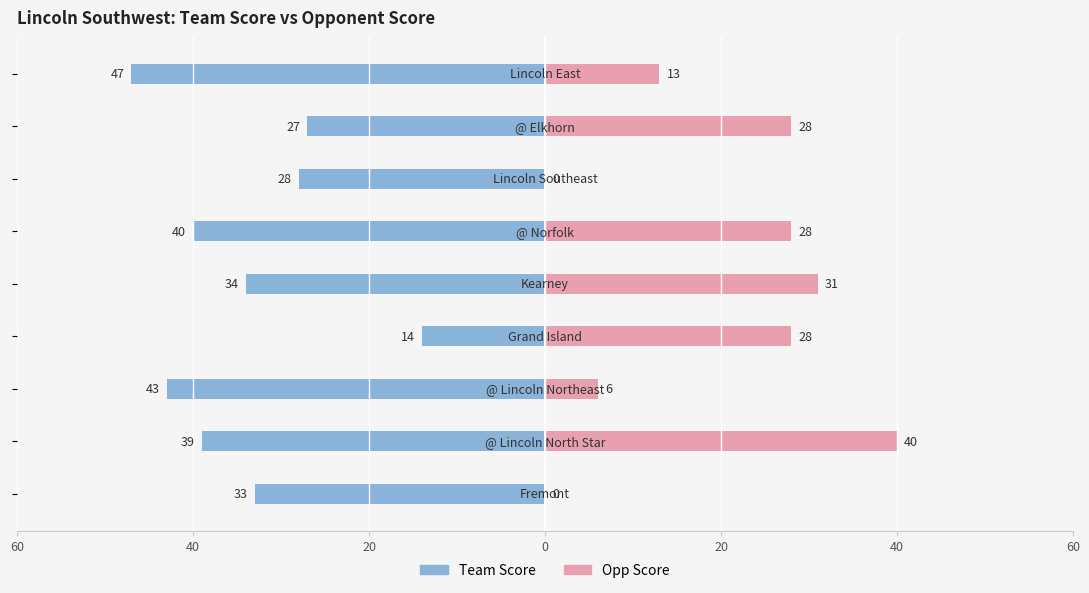

Reading right to left, what are all the values shown in this chart?

Team Score: -47	-27	-28	-40	-34	-14	-43	-39	-33
Opp Score: 13	28	0	28	31	28	6	40	0